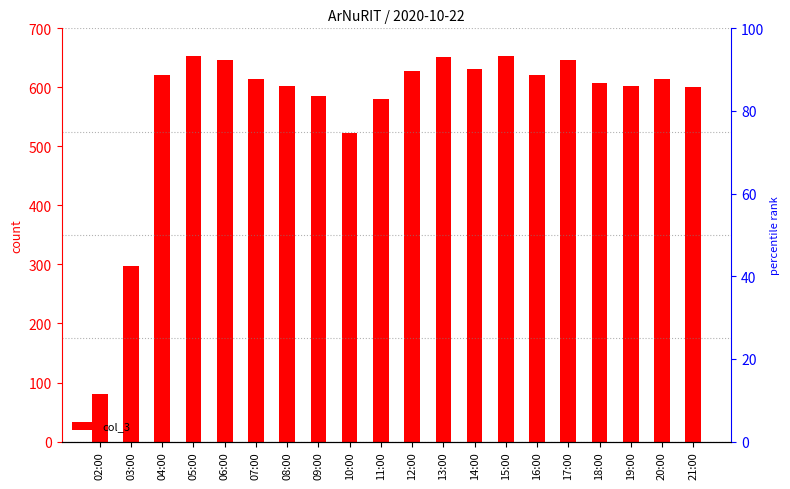

Reading left to right, list all the values displayed in this chart.

02:00=81	03:00=297	04:00=621	05:00=653	06:00=647	07:00=614	08:00=602	09:00=585	10:00=522	11:00=581	12:00=627	13:00=651	14:00=631	15:00=653	16:00=621	17:00=646	18:00=608	19:00=603	20:00=615	21:00=600